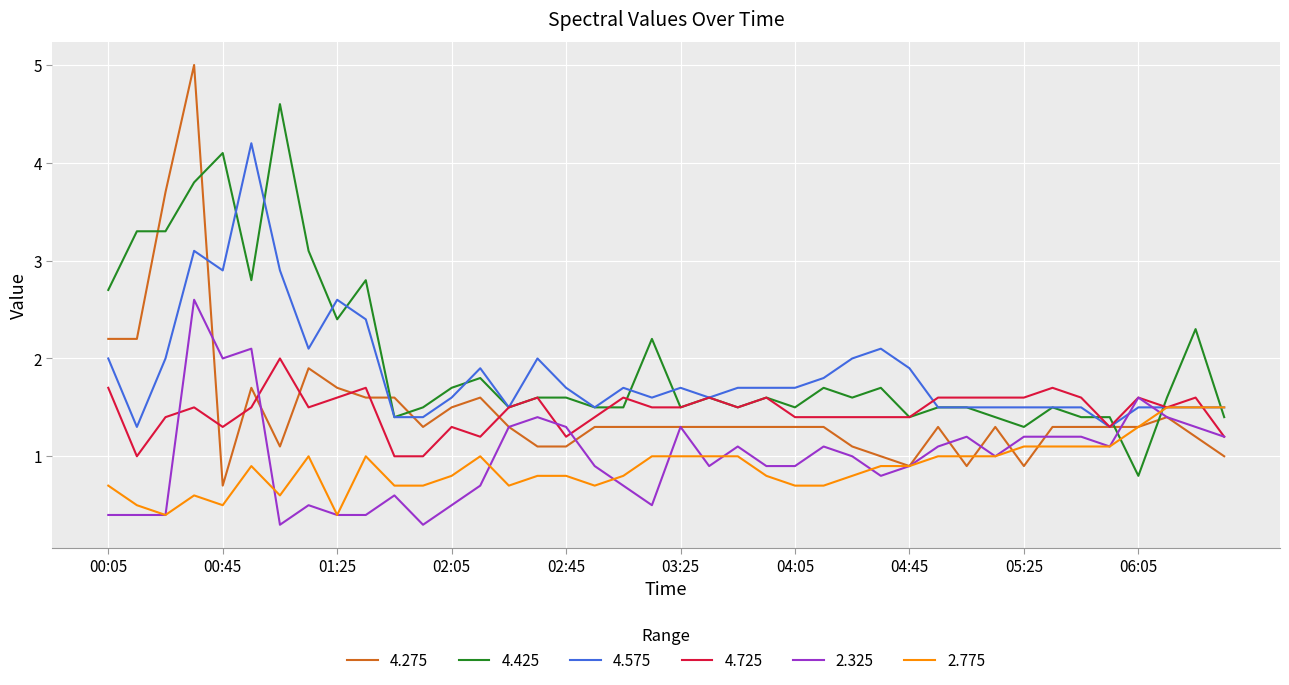

Which series has the widest spread of values?

4.275